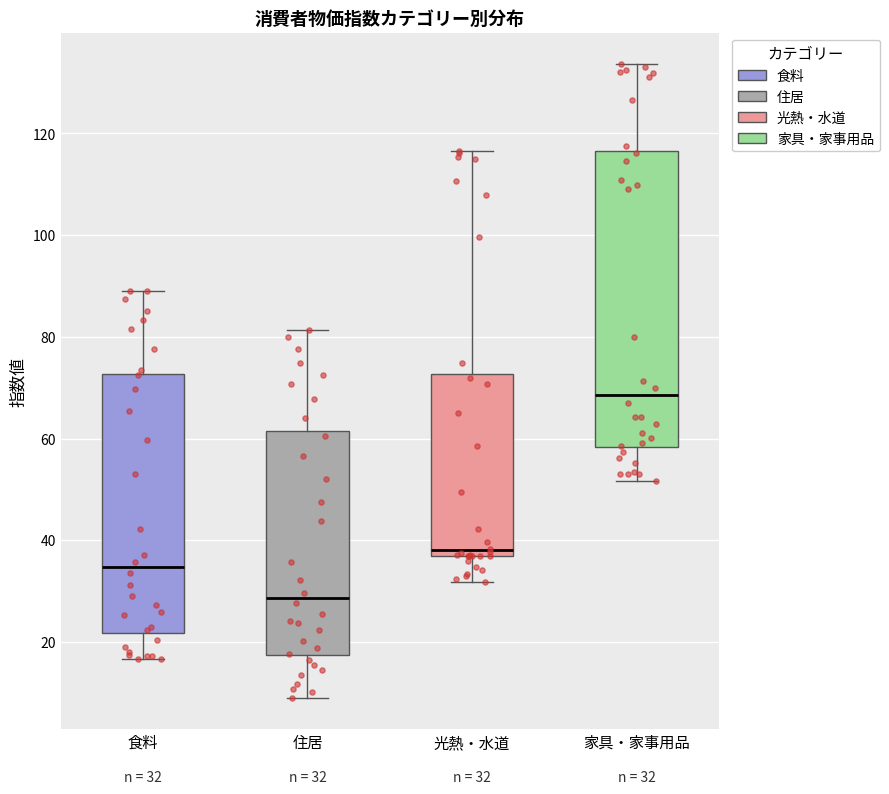

Comparing the boxes themselves (not the whiskers), which one is the tallest?

家具・家事用品